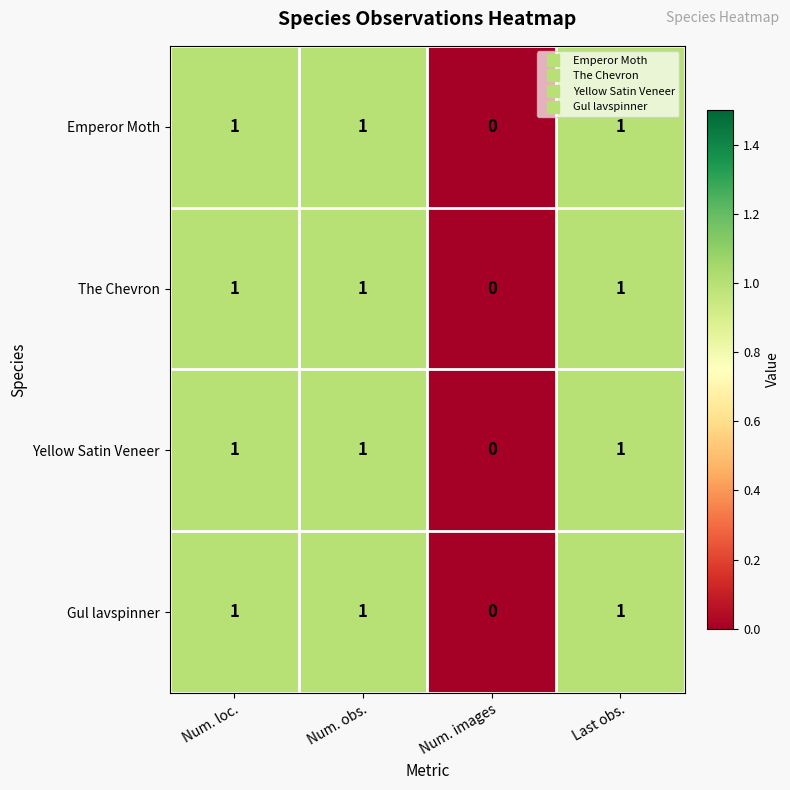

How many distinct data groups are displayed?

4